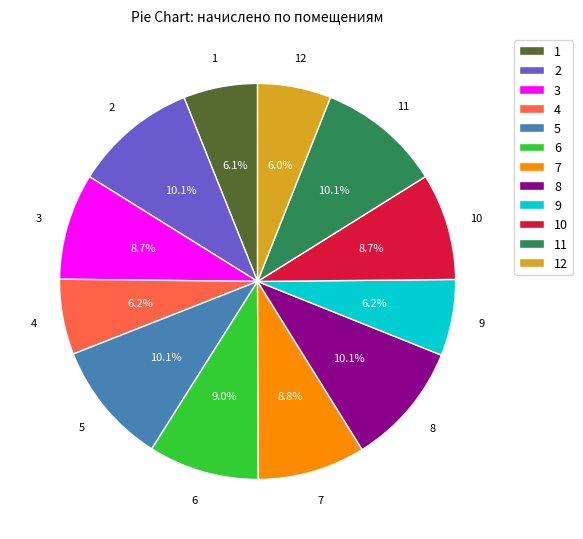

Does 12 account for over 50% of the chart?

No